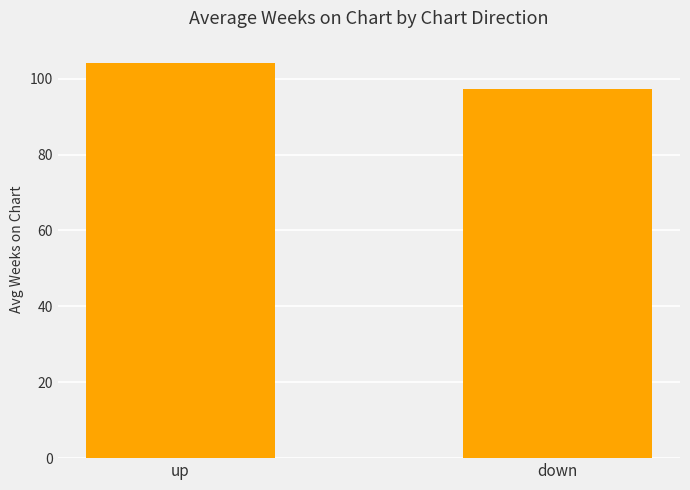

Reading right to left, what are all the values shown in this chart?

97.2	104.0